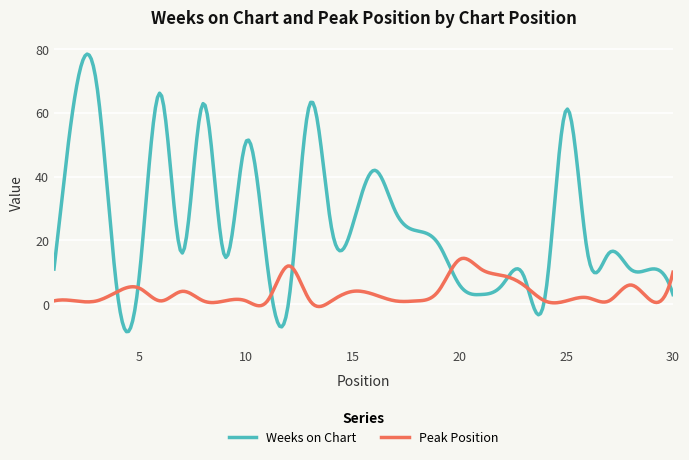

What are all the series names shown in the legend?

Weeks on Chart, Peak Position